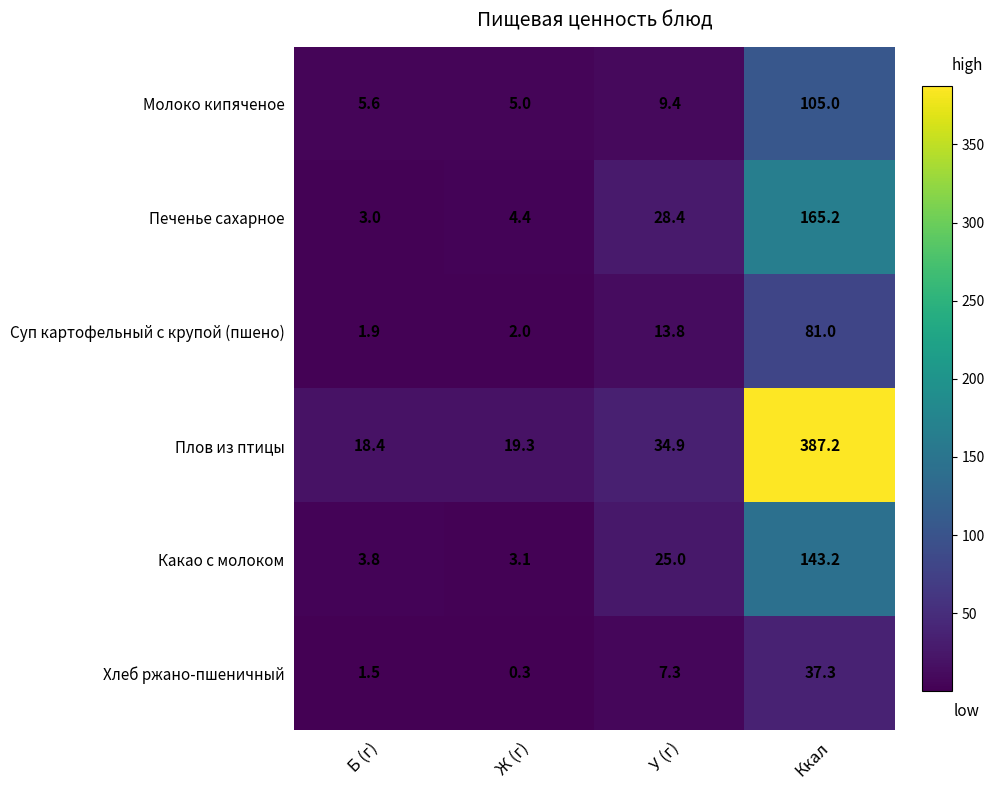

Which series has the largest total across all categories?

Плов из птицы